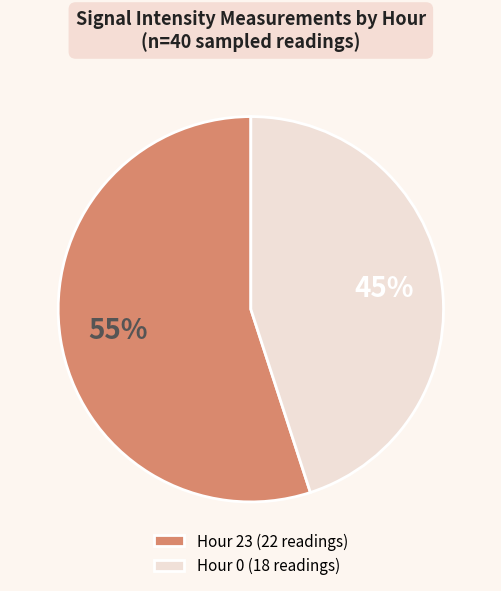

Which slice is the largest?

Hour 23 (22 readings)